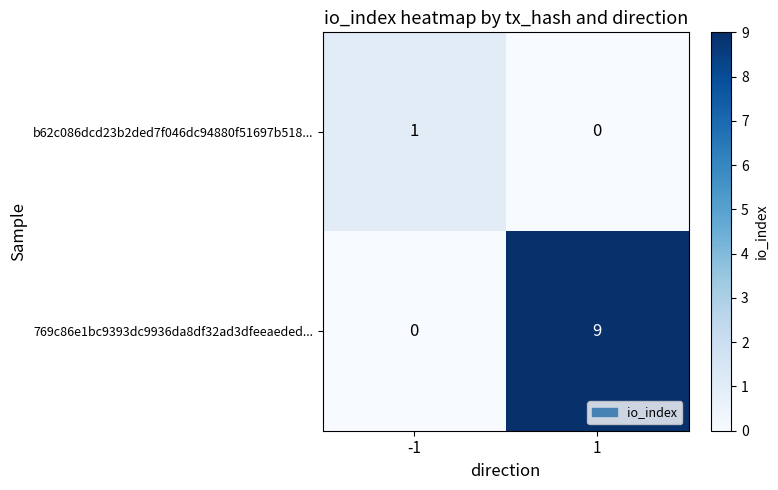

Between -1 and 1, which series saw the biggest shift?

769c86e1bc9393dc9936da8df32ad3dfeeaeded...